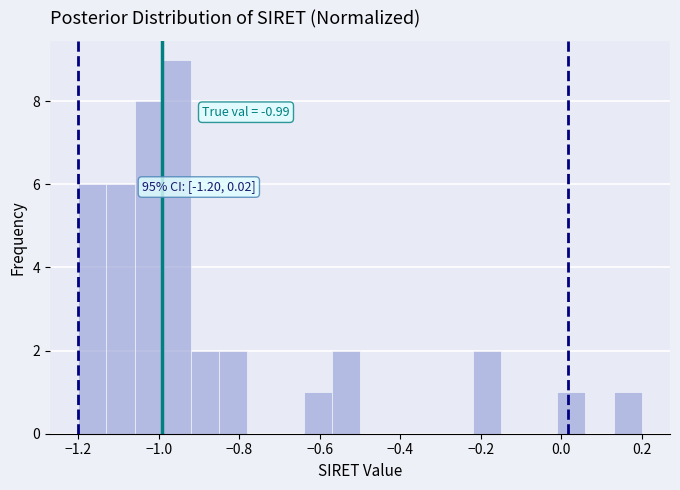

Read against the x-axis, roughly where is the centre of the tallest bar?

-0.96